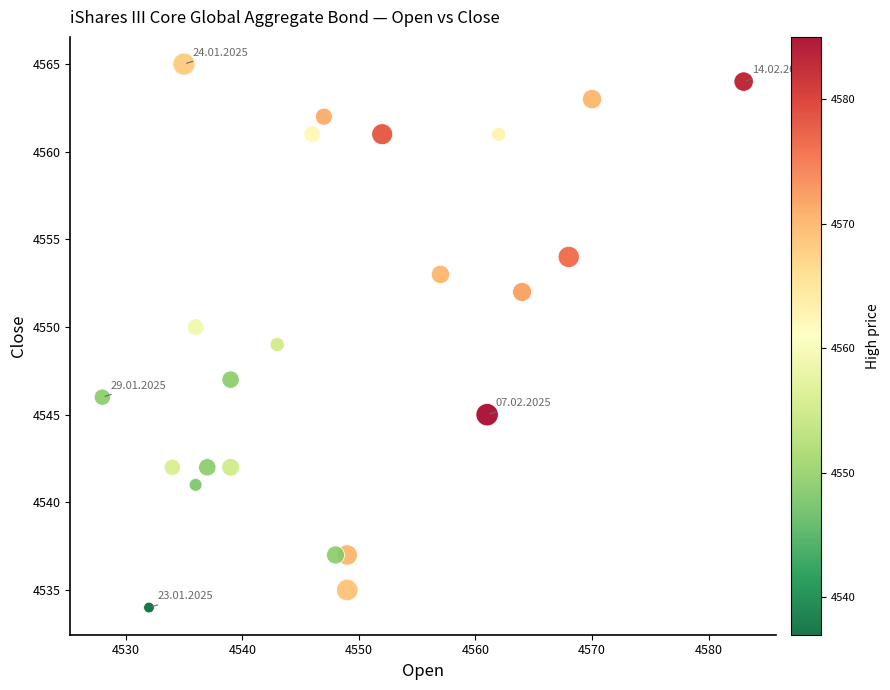

What is the range of X values (max minus min)?

55